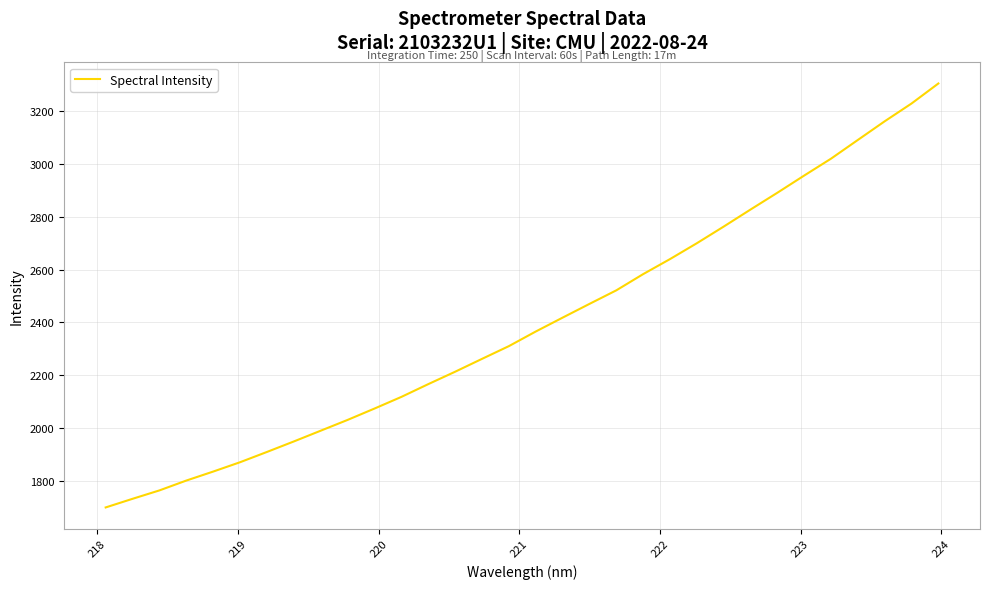

What is the difference between the maximum and minimum values?

1605.7